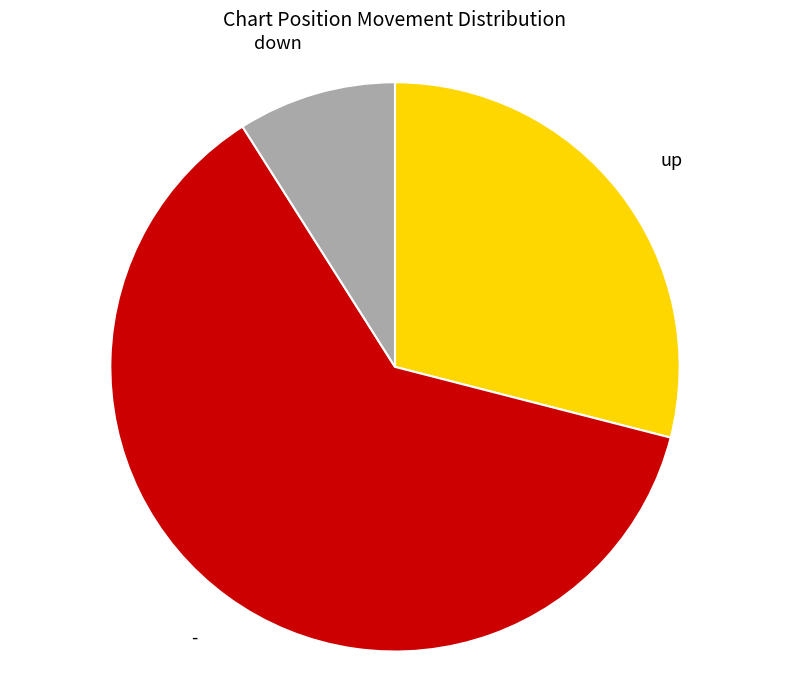

Rank the categories by value from lowest to highest.

down, up, -